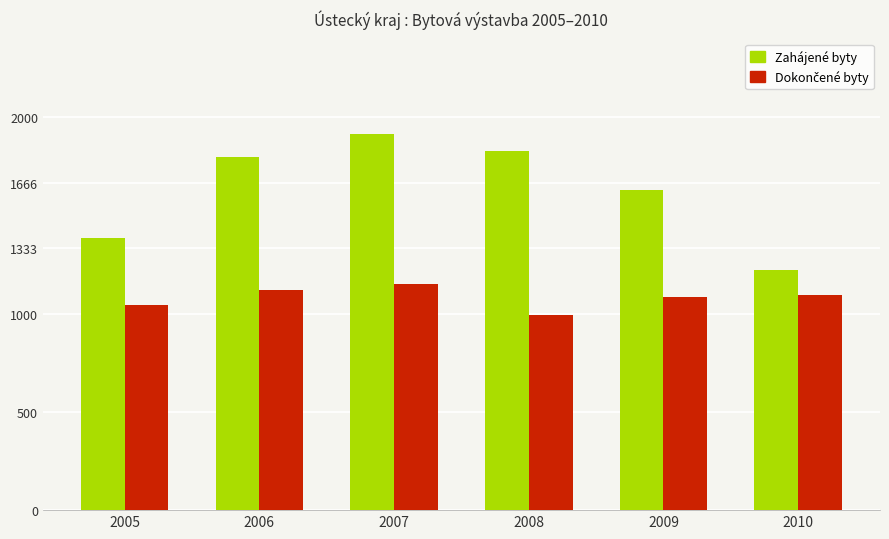

Count the number of data series in this chart.

2